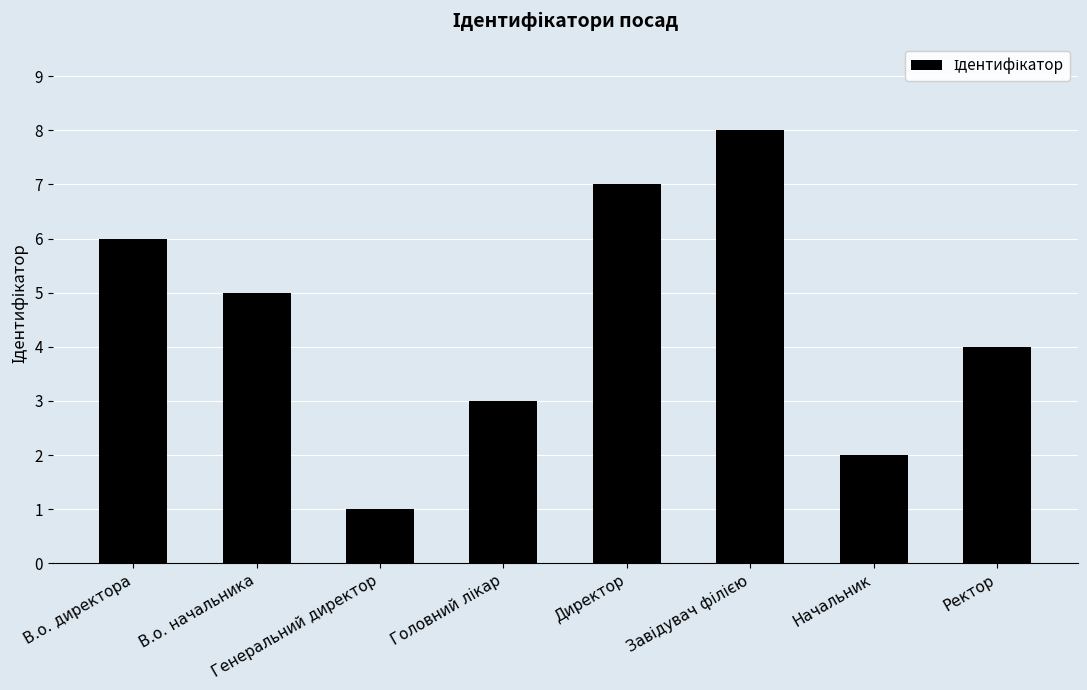

Between Генеральний директор and Начальник, which is larger?

Начальник